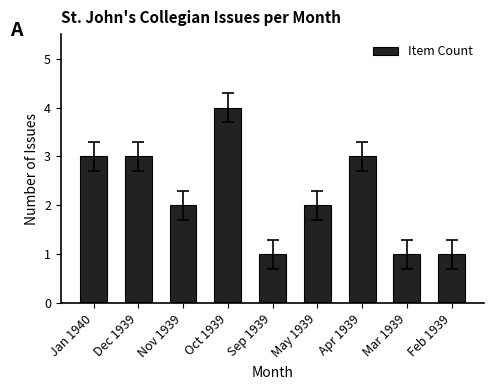

How many bars are there in total?

9